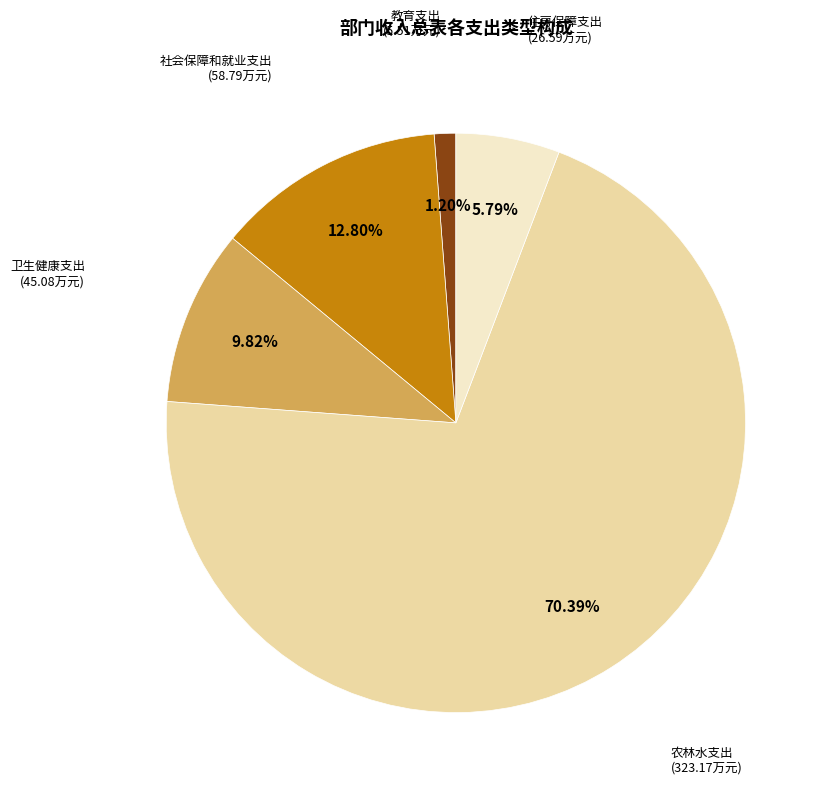

Is there a majority slice in this chart?

Yes